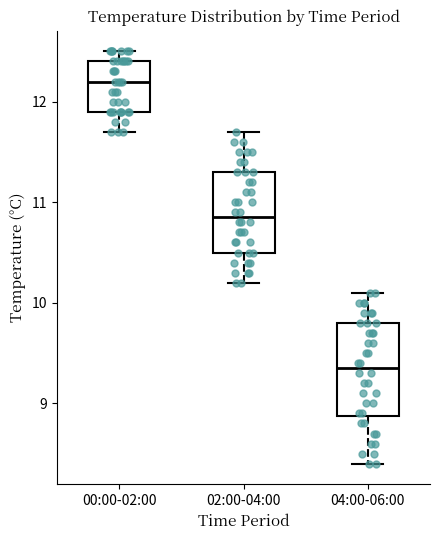

Comparing the boxes themselves (not the whiskers), which one is the tallest?

04:00-06:00